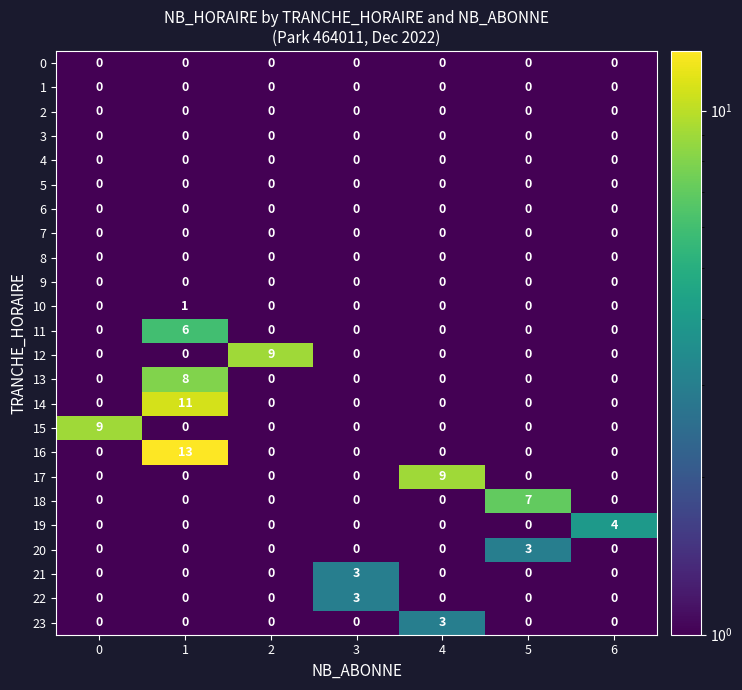

At which category is the sum across all series the highest?

1